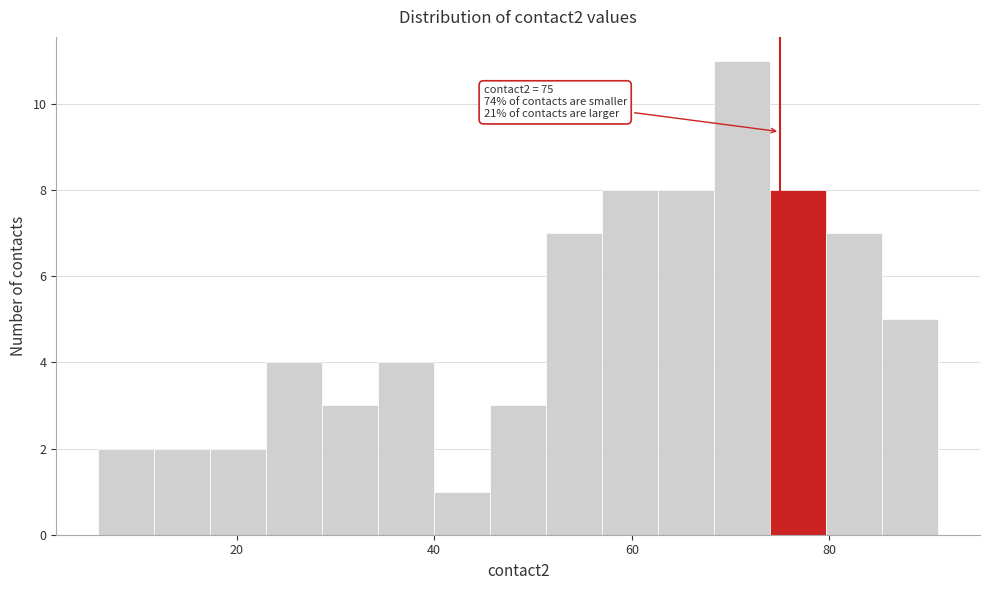

Around what value on the x-axis is the tallest bar? Give the approximate position of its centre, as read against the axis.

72